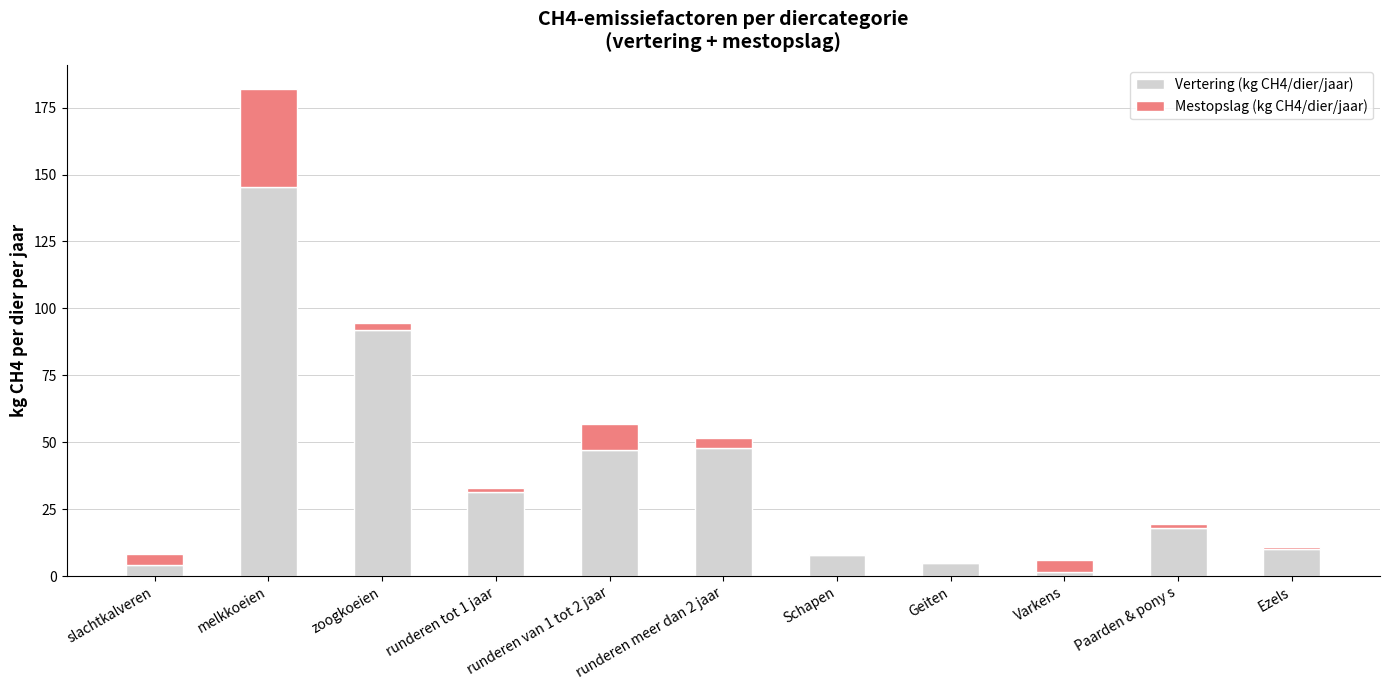

At which category is the sum across all series the highest?

melkkoeien